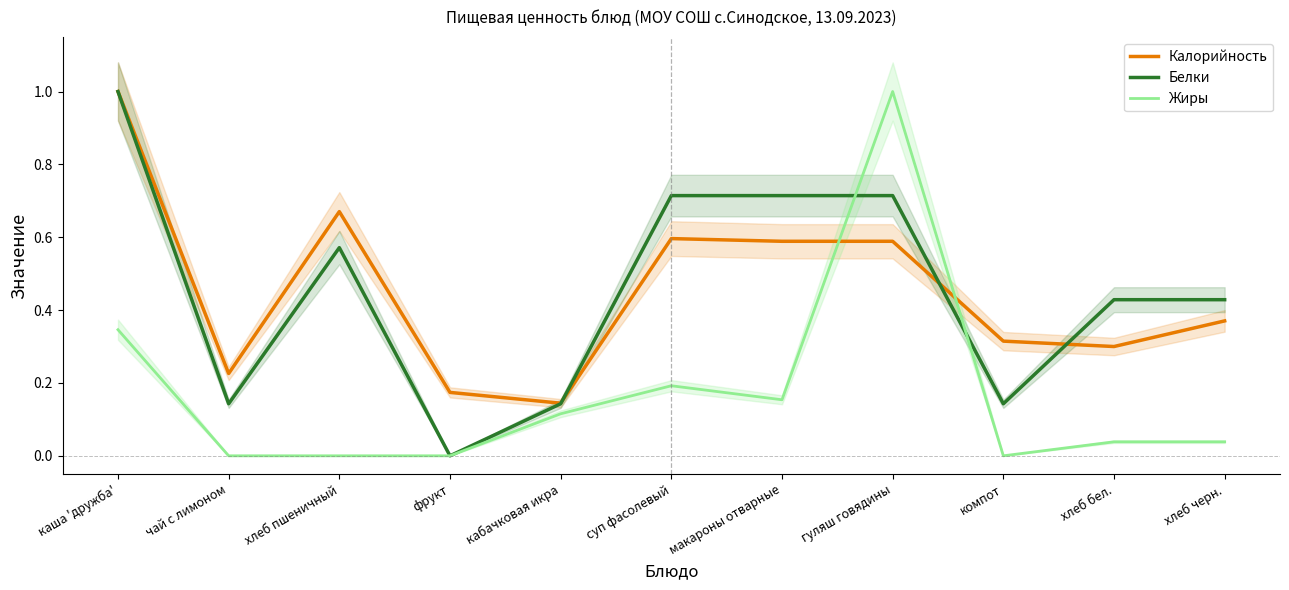

The value of Белки at хлеб пшеничный is 0.6. True or false?

True